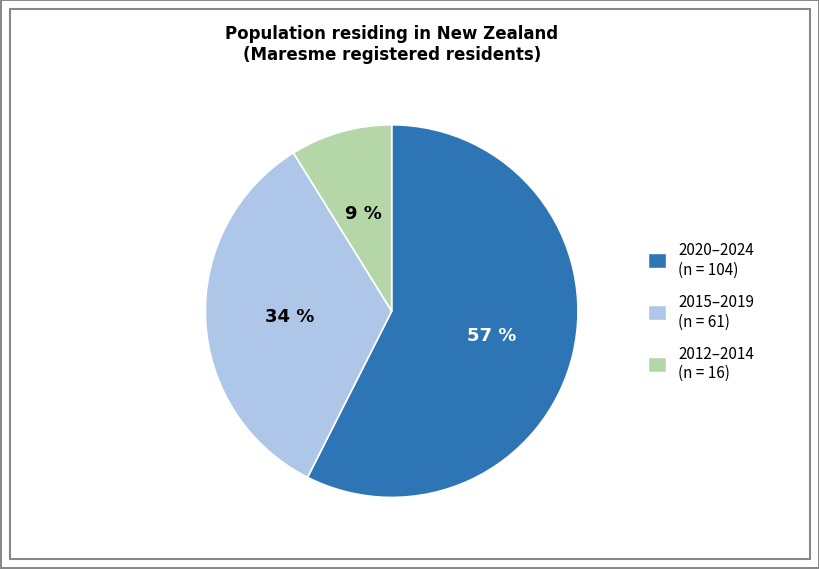

How many slices are in this pie chart?

3